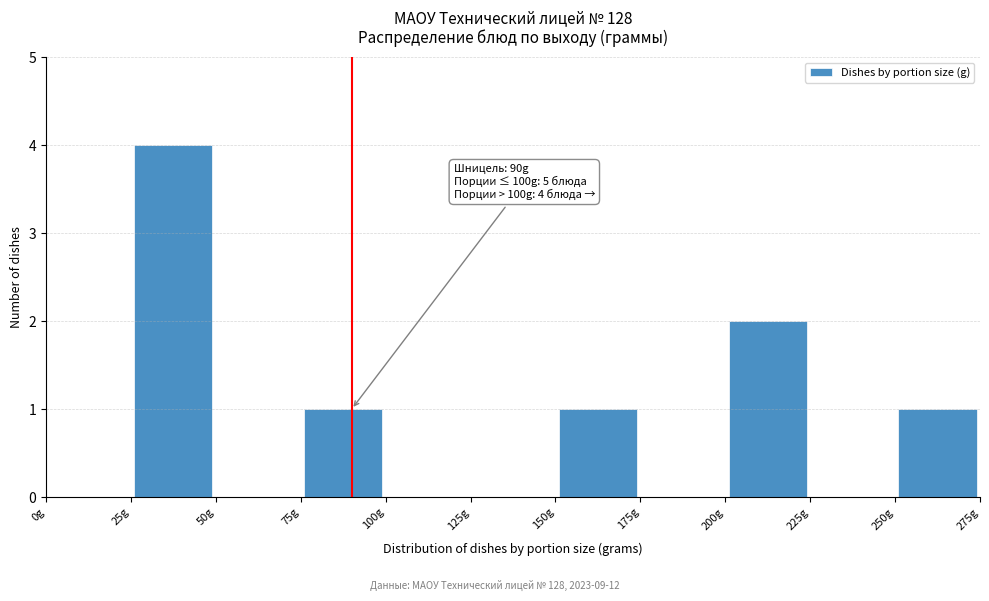

Over which range of the x-axis is the bar tallest?

25 to 50